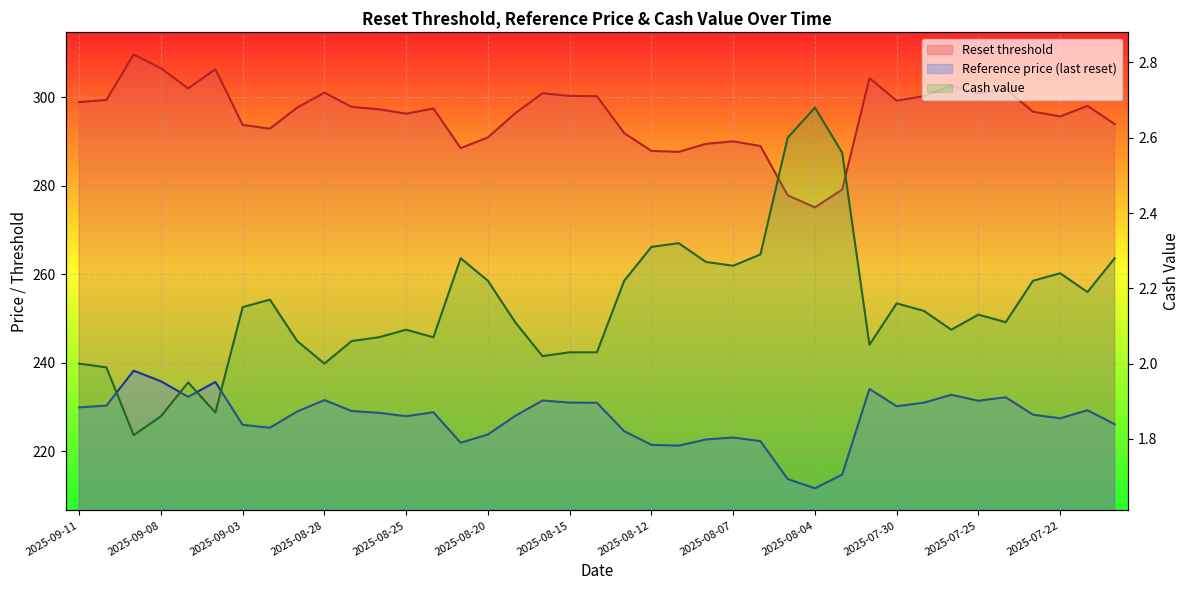

At how many categories does at least one series exceed 106?

39